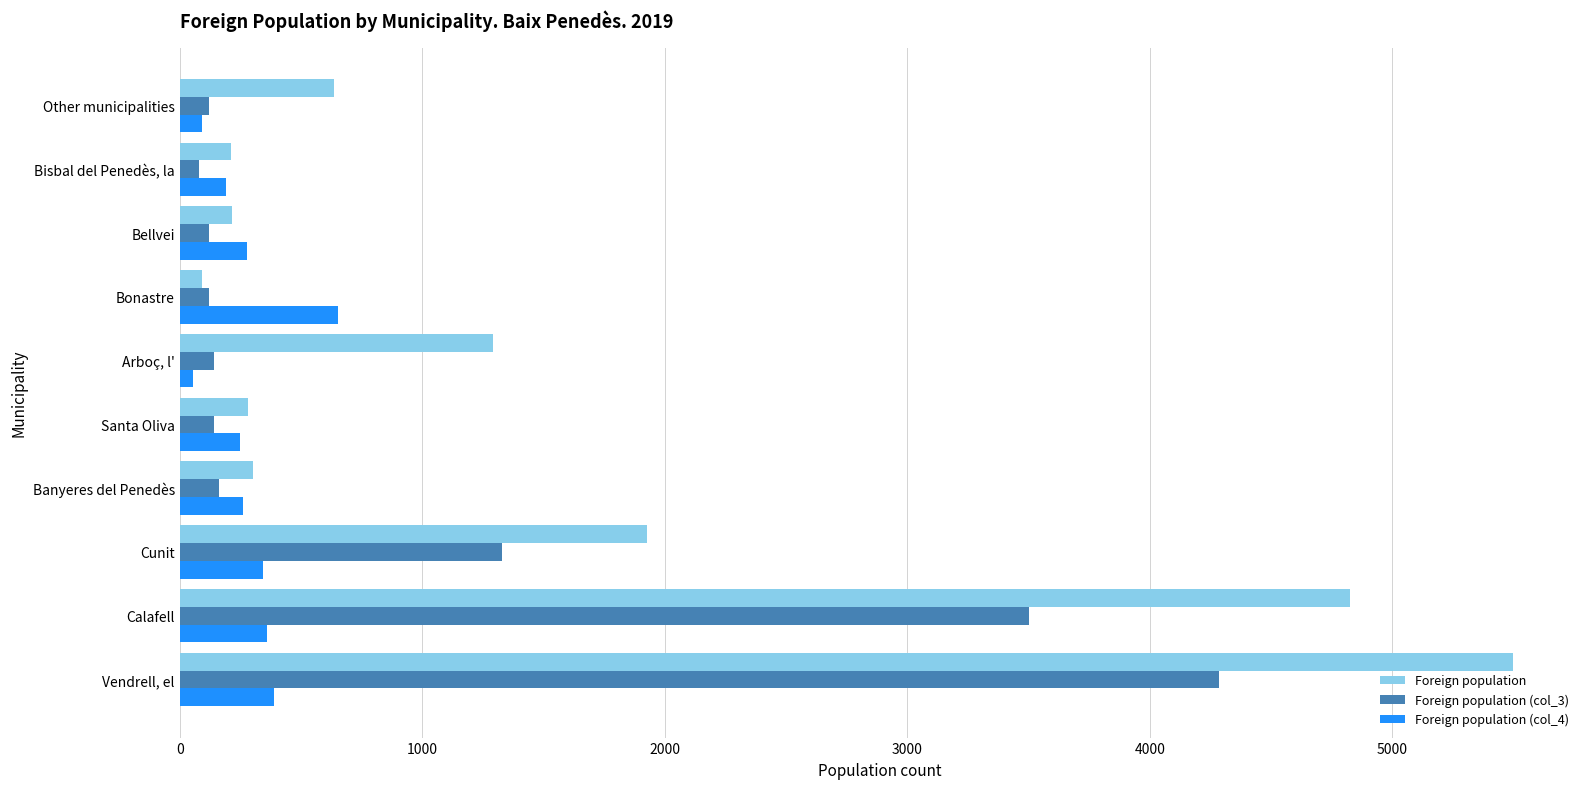

The Foreign population (col_4) series shows 909 at Bonastre. True or false?

False